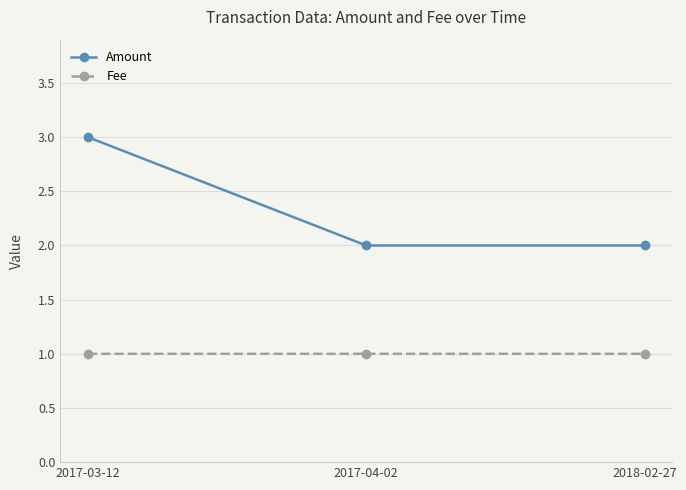

What is the average value of the Amount series?

2.3